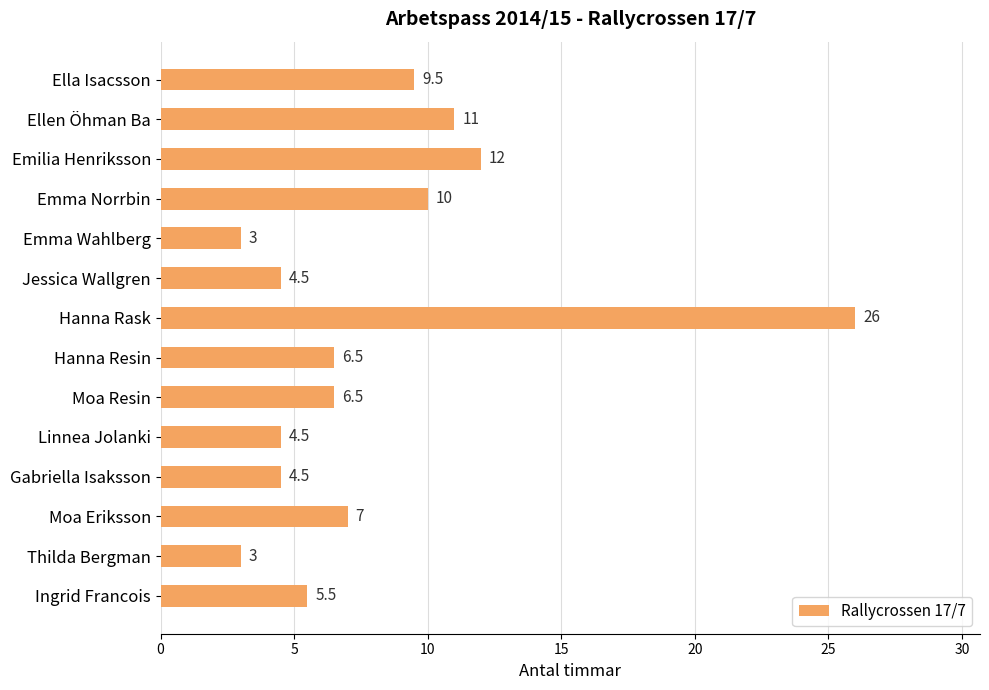

Which has a higher value, Ellen Öhman Ba or Emilia Henriksson?

Emilia Henriksson